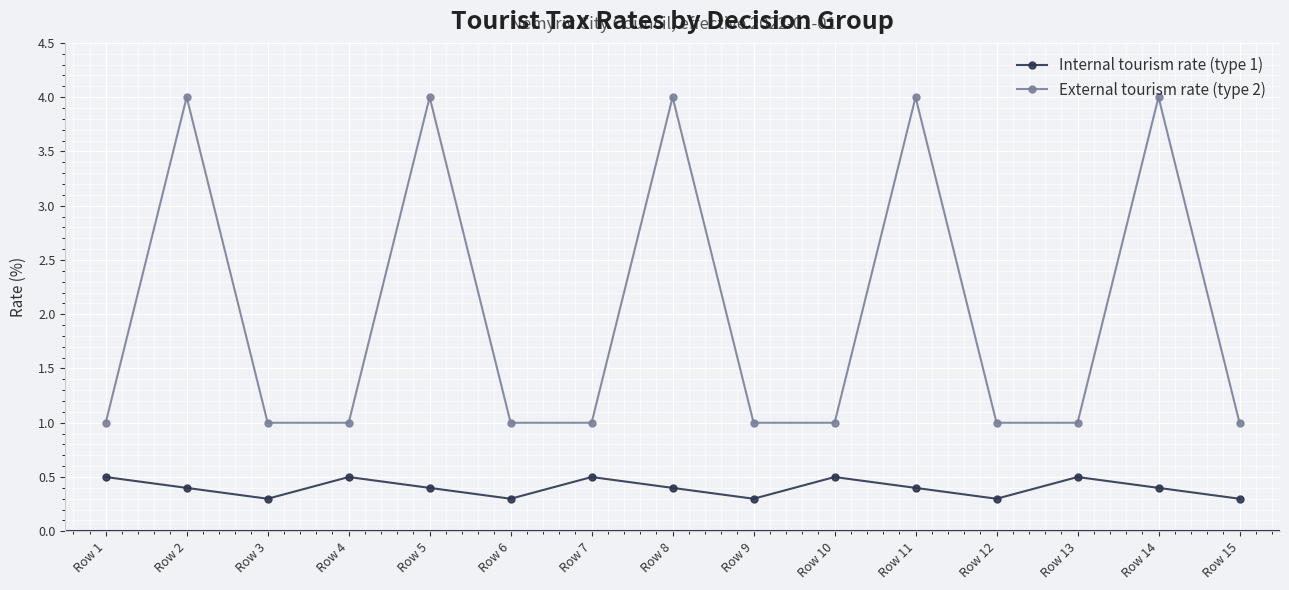

The value of External tourism rate (type 2) at Row 9 is 1.0. True or false?

True